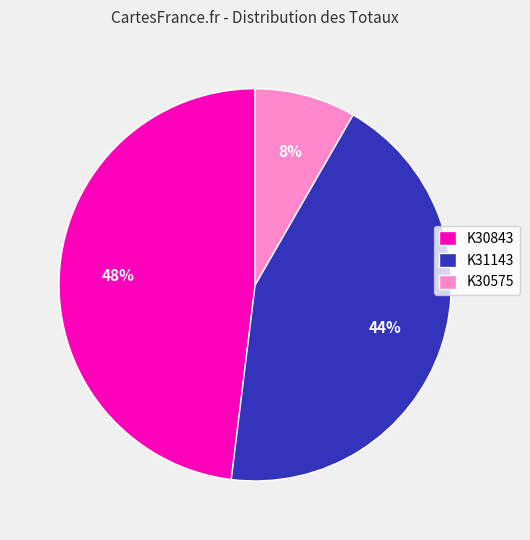

Does K30575 account for over 50% of the chart?

No